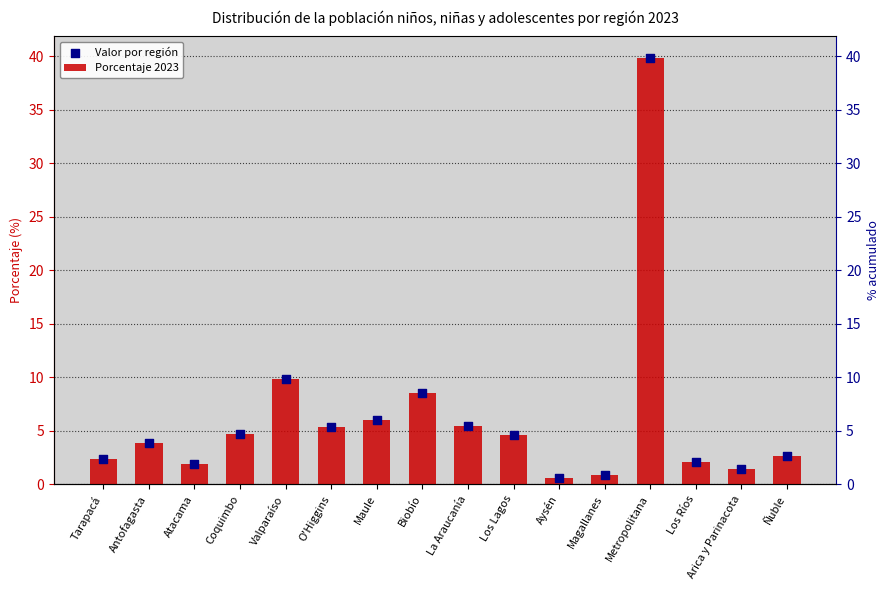

Which series has the largest total across all categories?

Porcentaje 2023